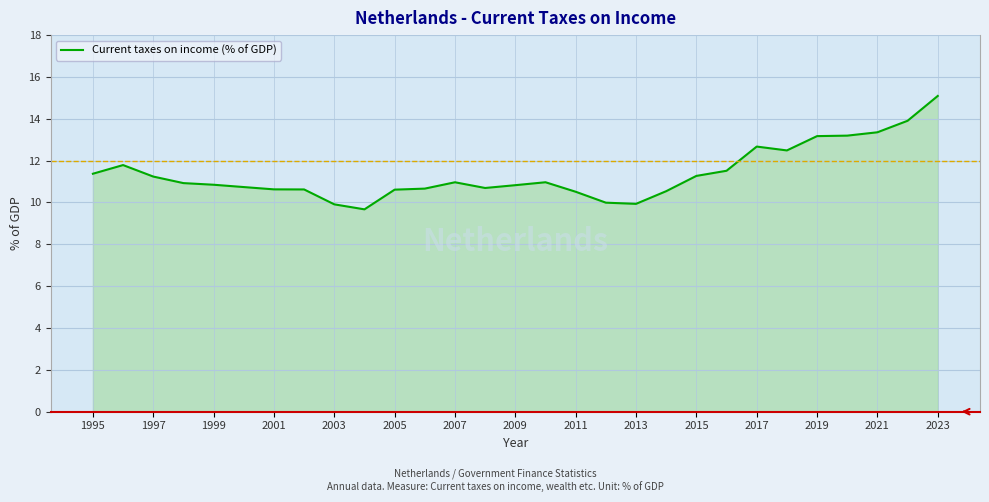

What is the difference between the maximum and minimum values?

5.4